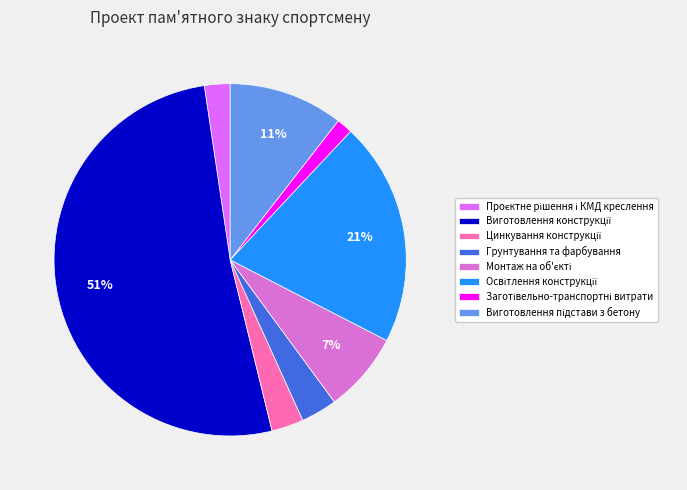

How many slices are in this pie chart?

8